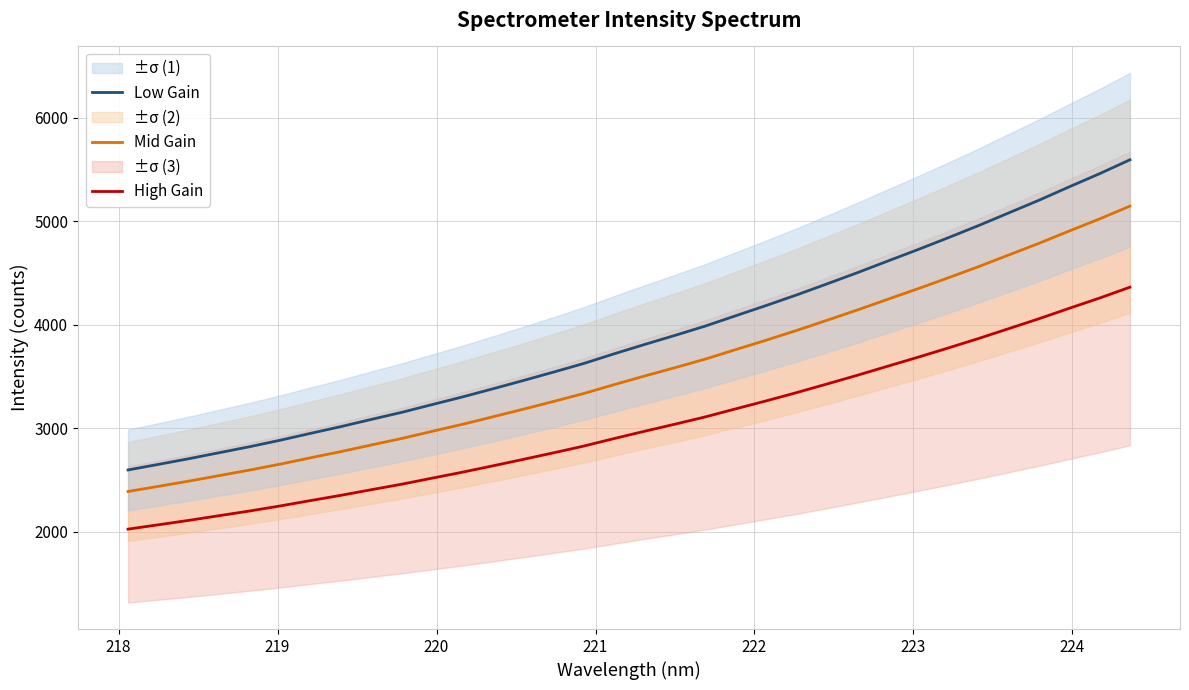

How many lines are shown in the chart?

3